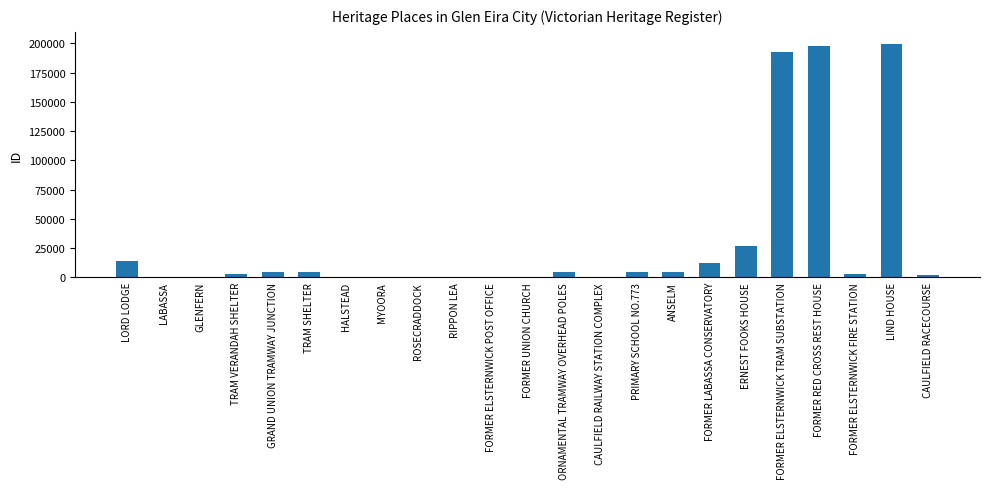

At which label does the data first exceed 2721?

LORD LODGE